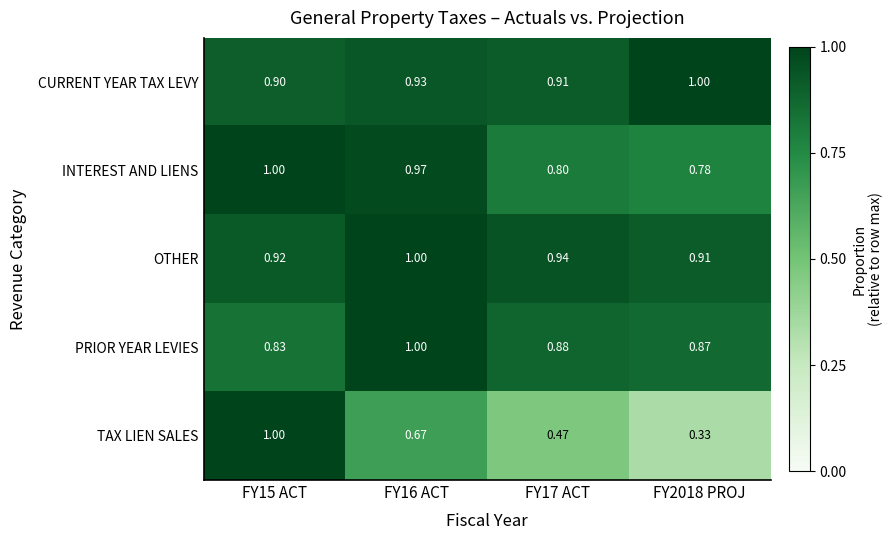

Between FY16 ACT and FY2018 PROJ, which series saw the biggest shift?

TAX LIEN SALES